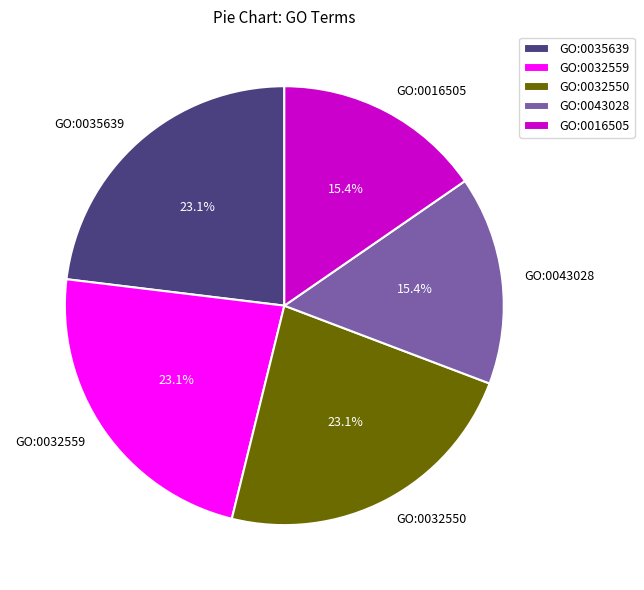

Combined, do GO:0043028 and GO:0032550 account for over 50%?

No